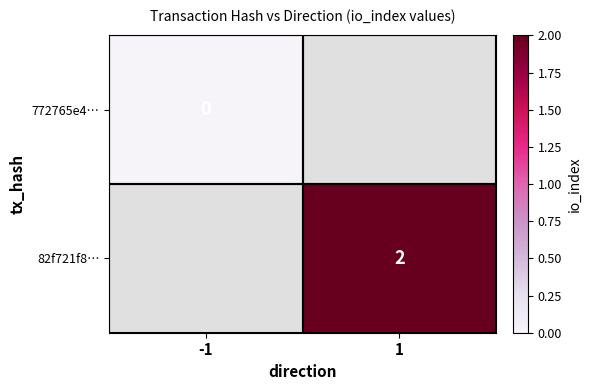

The value of 82f721f8… at 1 is 2. True or false?

True